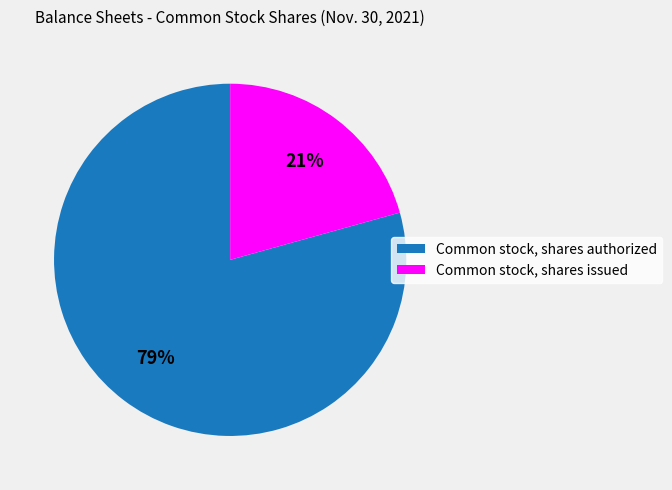

What percentage is the Common stock, shares authorized slice, to the nearest percent?

79%